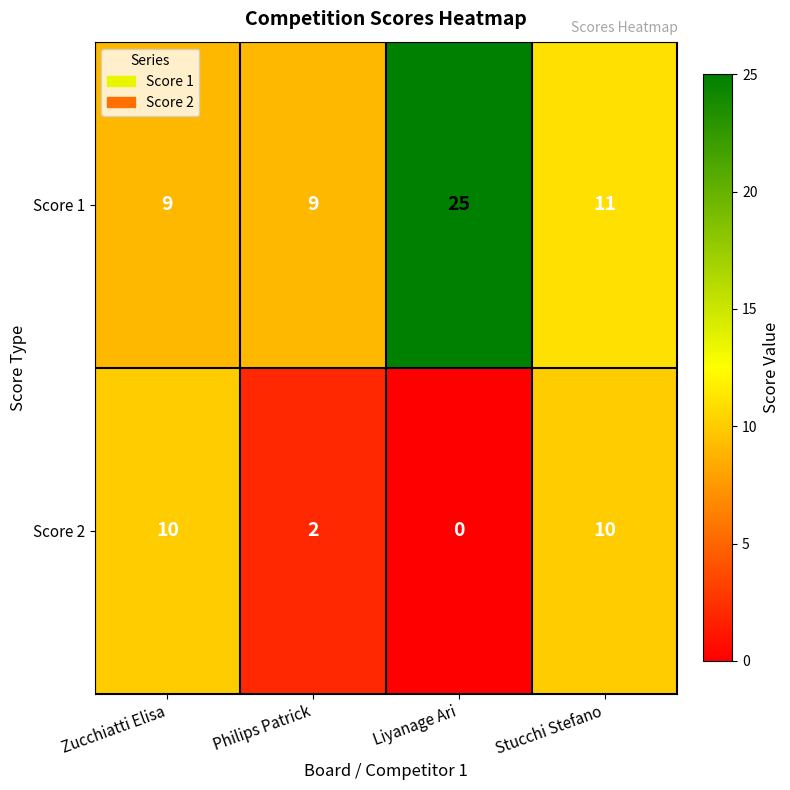

What is the greatest value displayed?

25